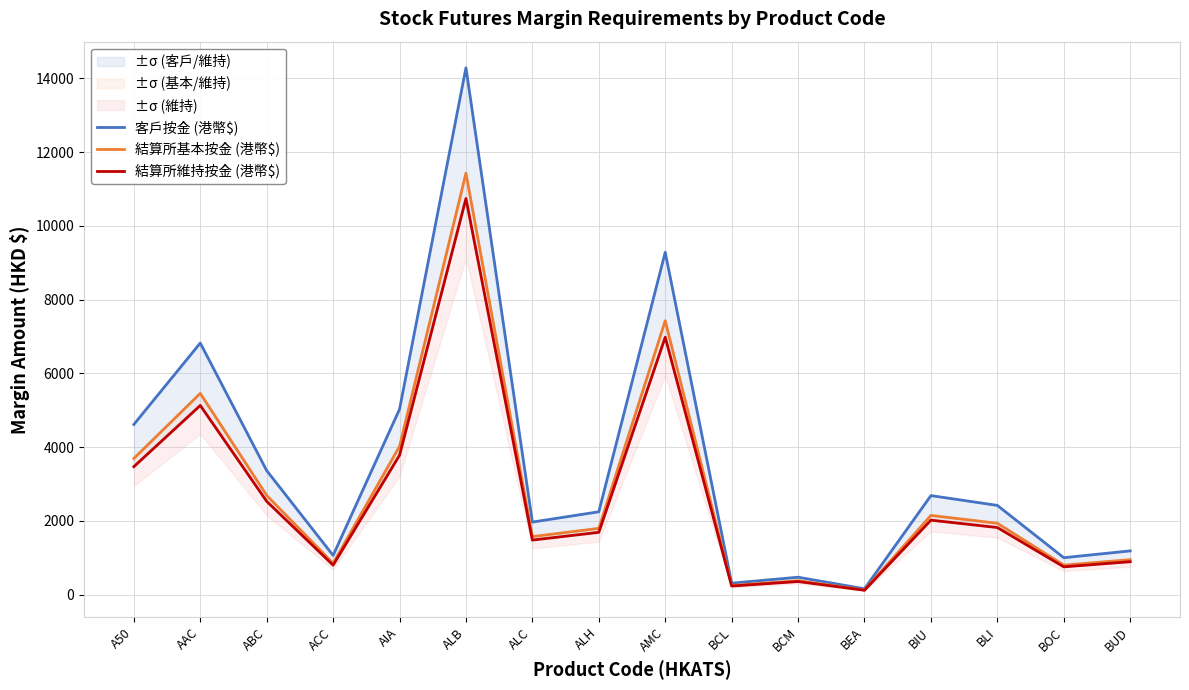

What are all the series names shown in the legend?

客戶按金 (港幣$), 結算所基本按金 (港幣$), 結算所維持按金 (港幣$)